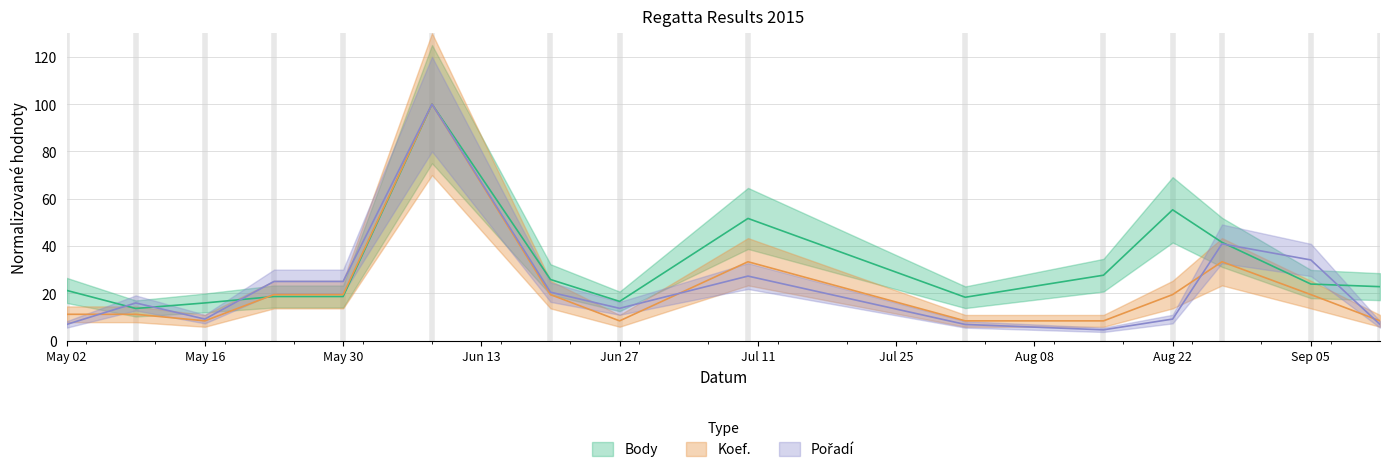

Reading left to right, list all the values displayed in this chart.

Body: 21.2	13.6	15.9	18.6	18.6	100.0	25.8	16.6	51.7	18.3	27.6	55.3	41.5	23.9	22.8
Koef.: 11.1	11.1	8.3	19.4	19.4	100.0	19.4	8.3	33.3	8.3	8.3	19.4	33.3	19.4	8.3
Pořadí: 6.8	15.9	9.1	25.0	25.0	100.0	20.5	13.6	27.3	6.8	4.5	9.1	40.9	34.1	6.8